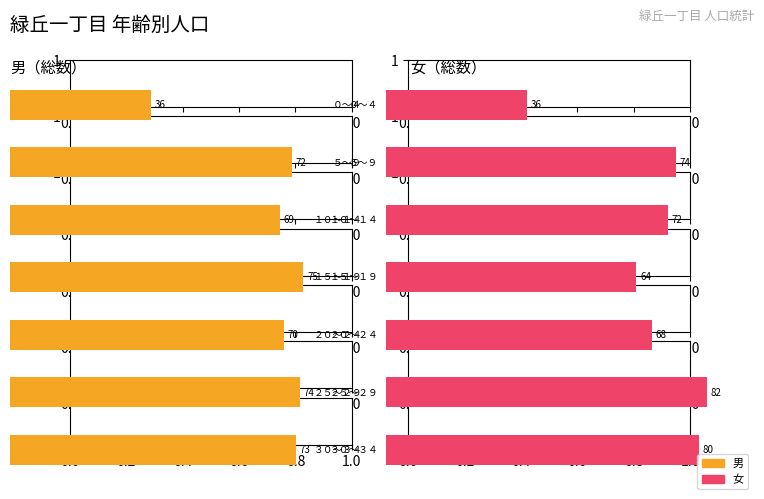

At how many categories does at least one series exceed 53?

6